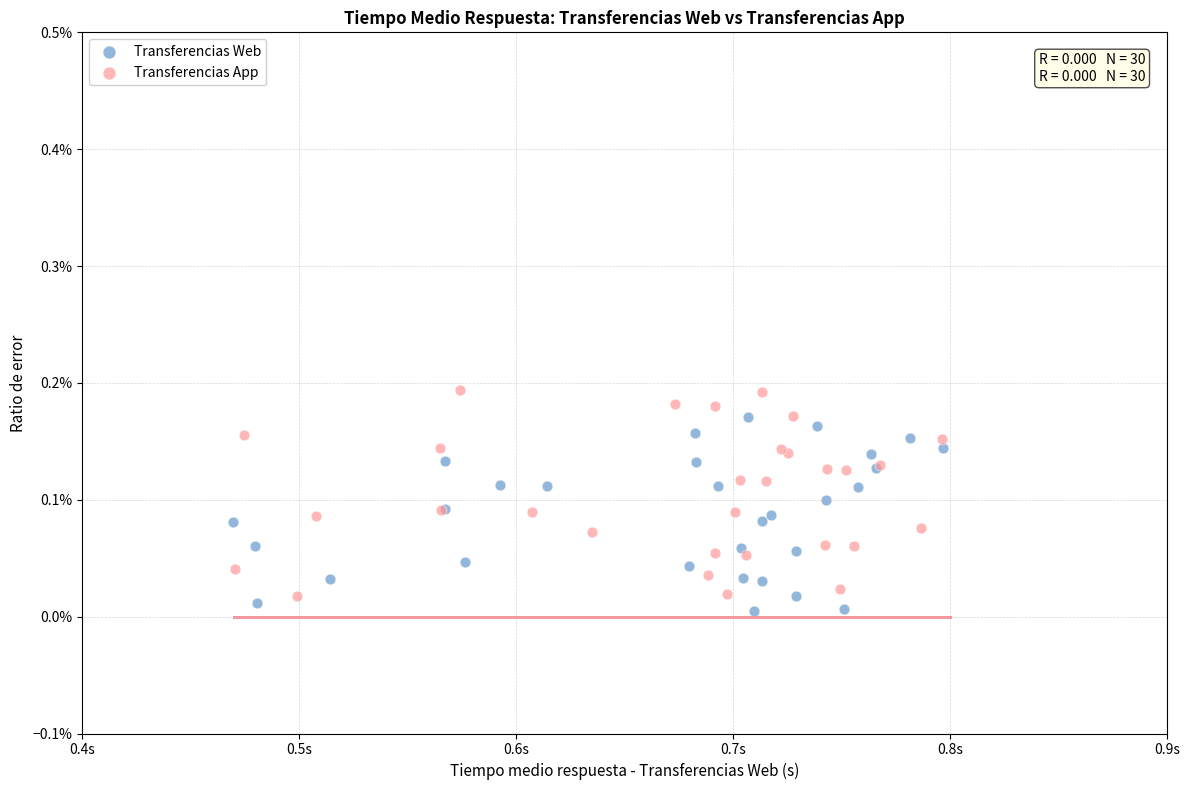

What are all the series names shown in the legend?

Transferencias Web, Transferencias App